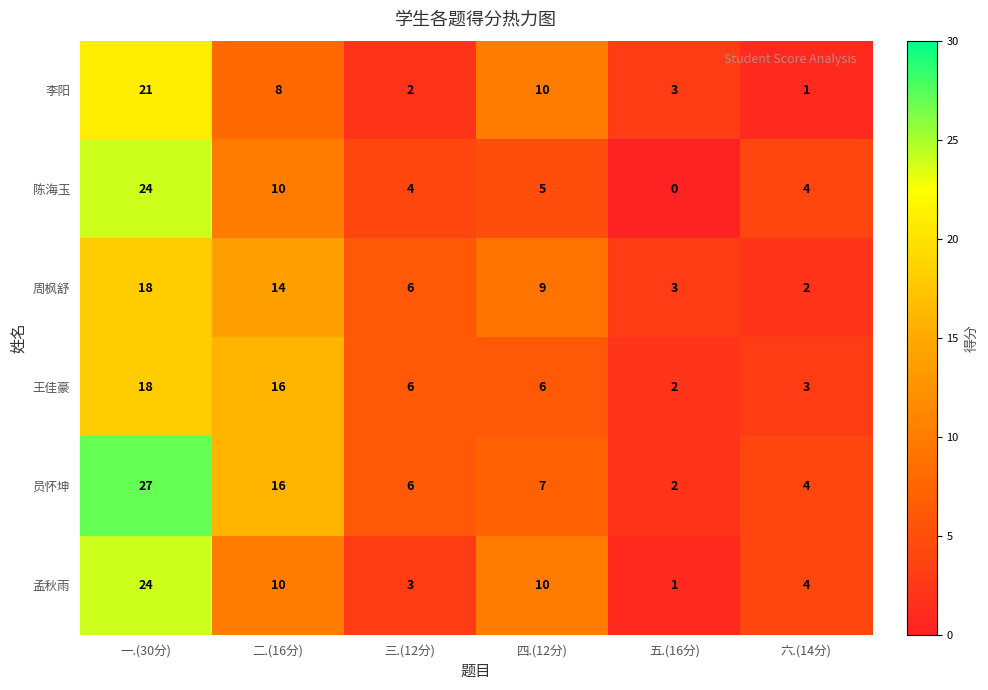

True or false: 陈海玉 has a value of 4 at 六.(14分).

True